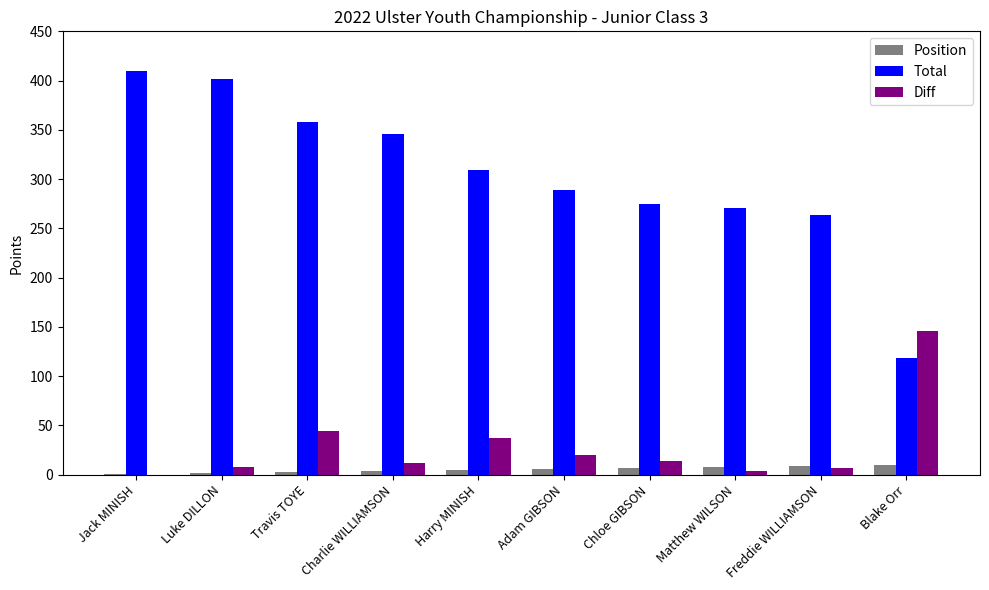

How many positive values does the Diff series have?

9